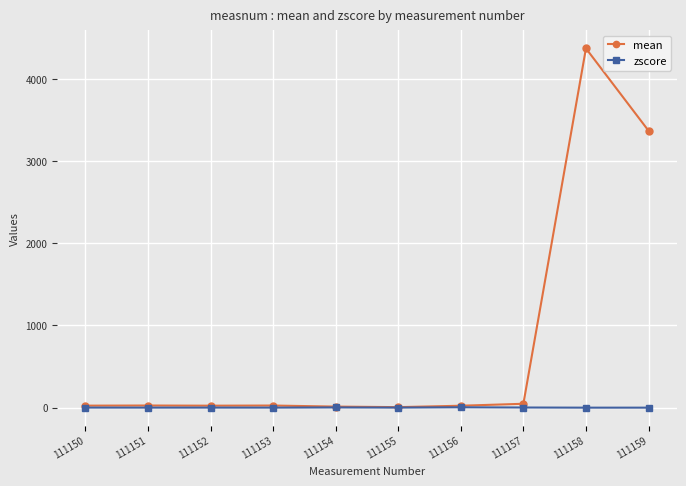

At which category is the sum across all series the highest?

111158